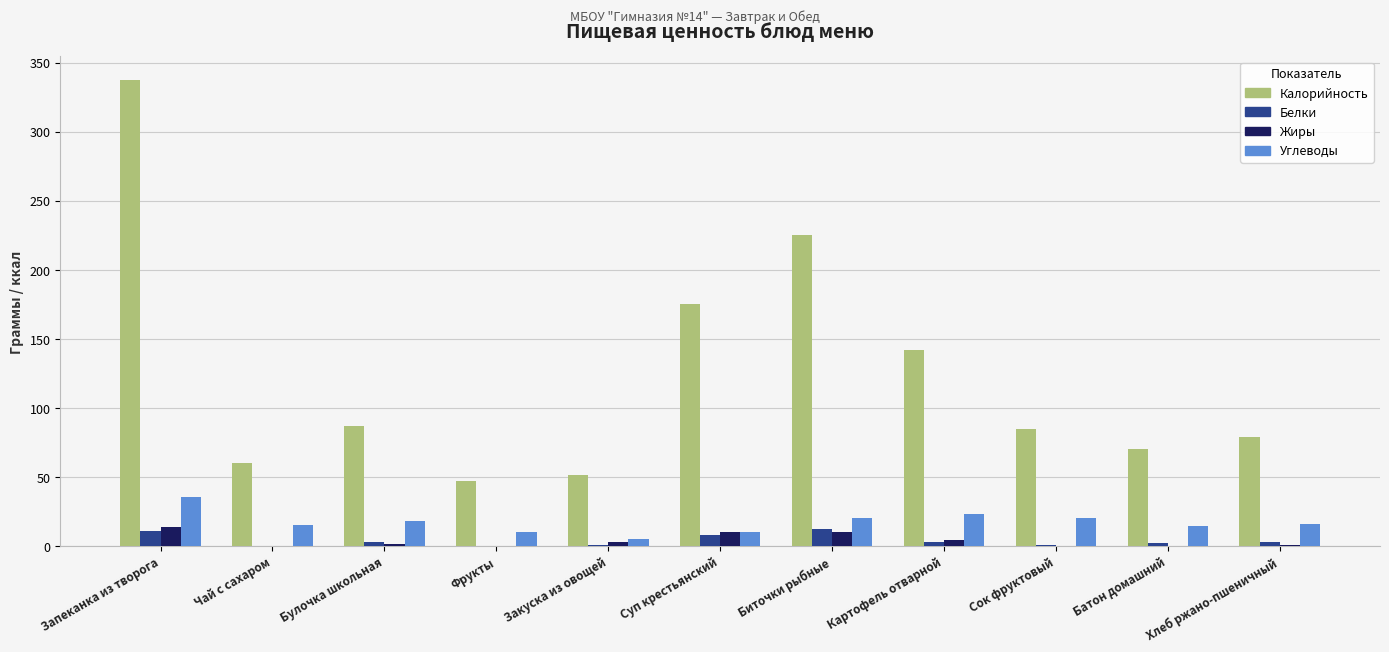

What is the highest value of the Углеводы series?

35.6